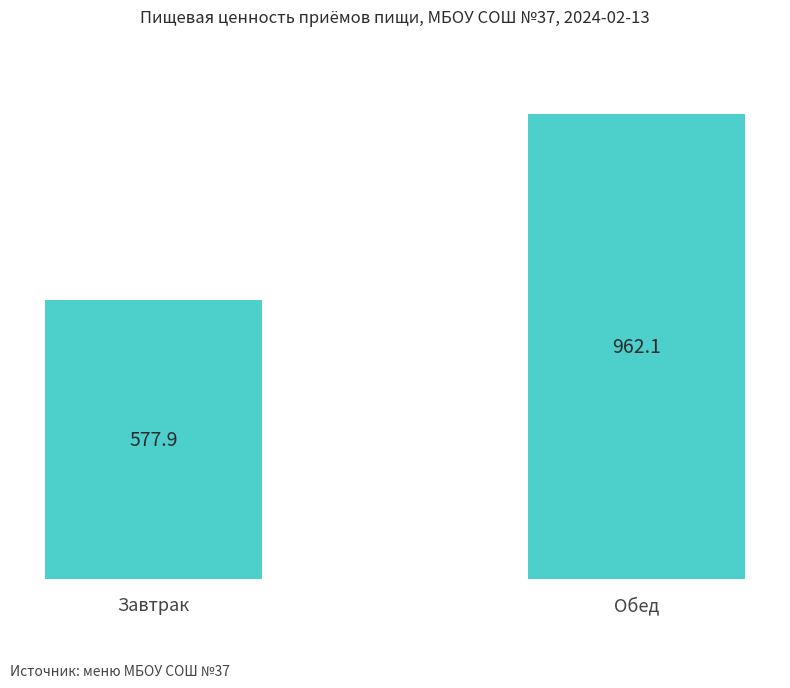

What is the smallest value displayed?

577.9